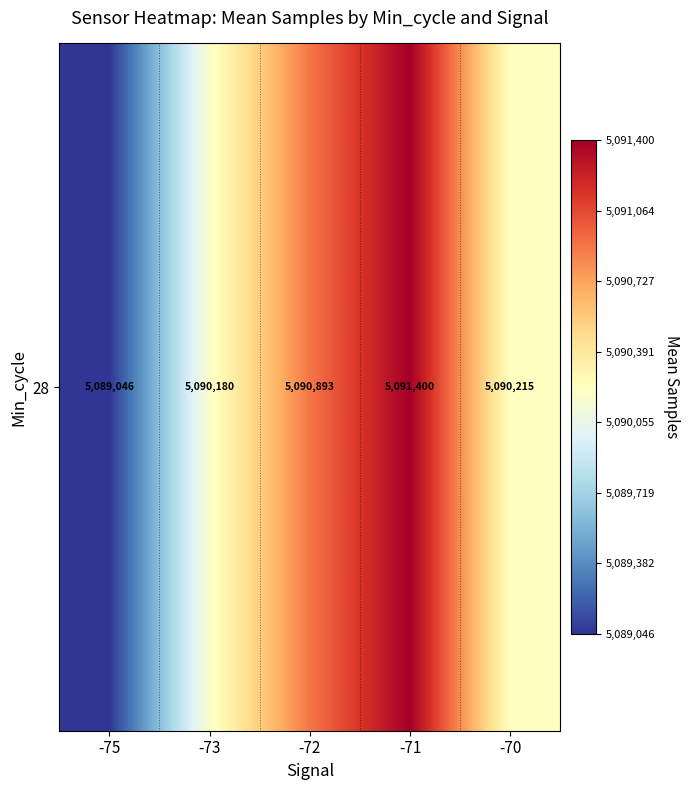

Where is the data nearest to the value 5090222?

-70